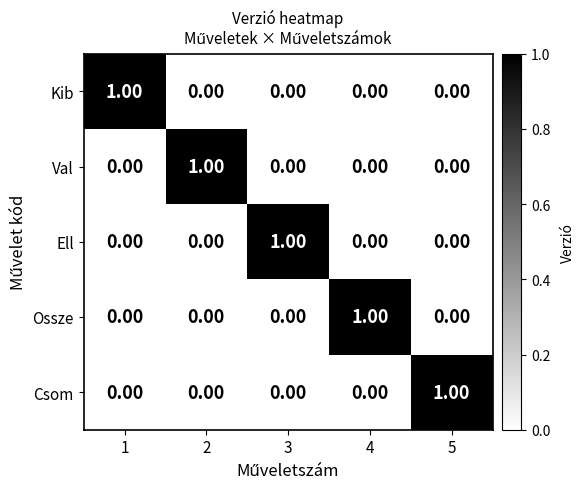

Count the number of data series in this chart.

5